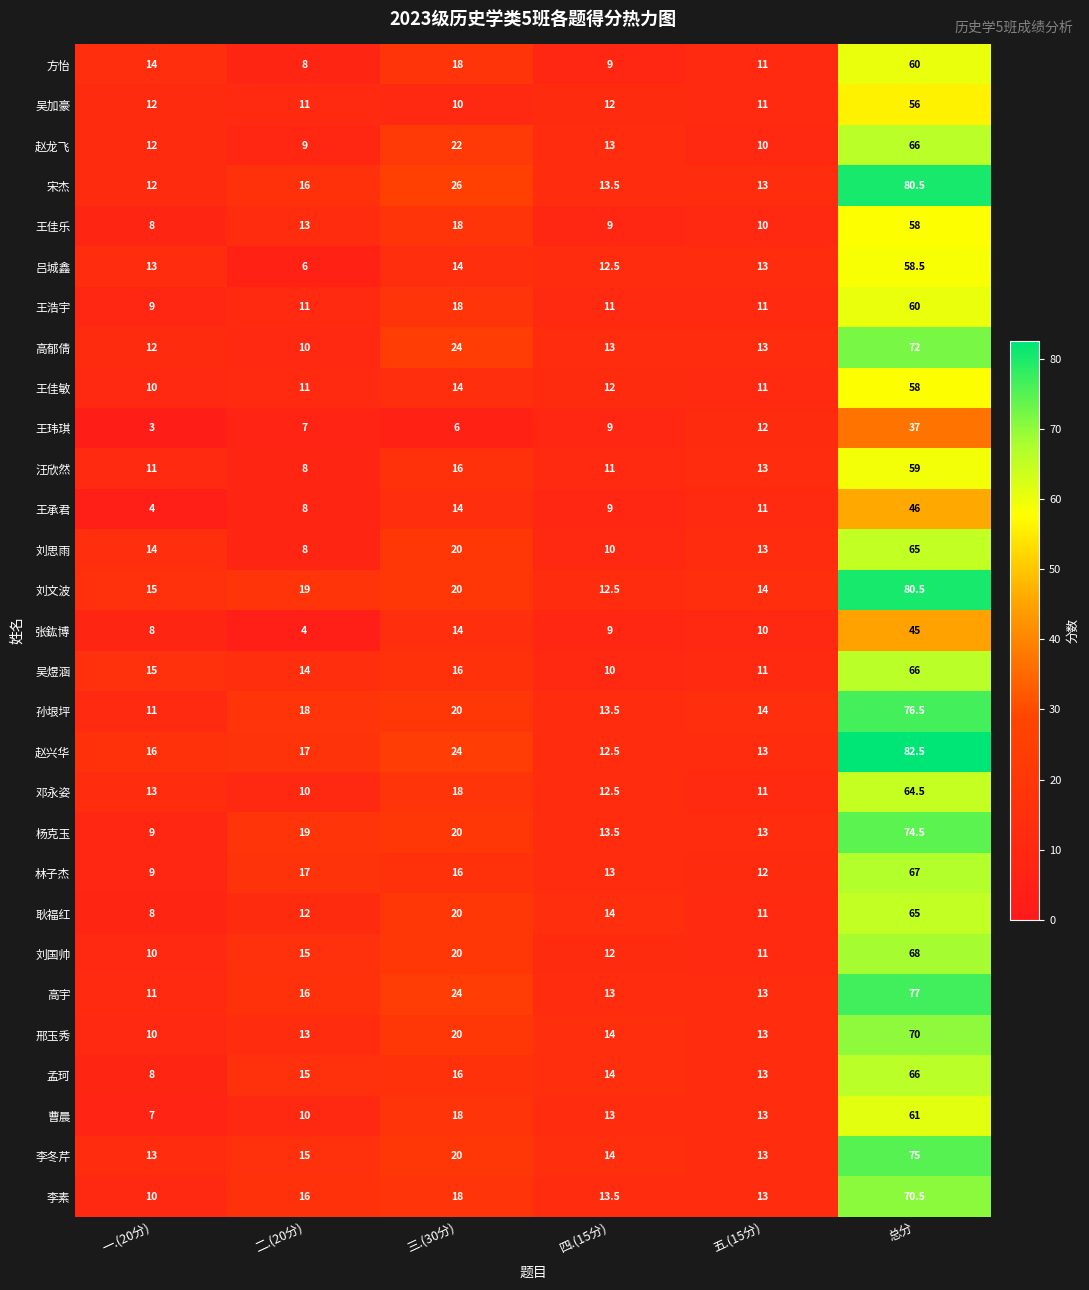

What is the maximum value shown in the chart?

82.5